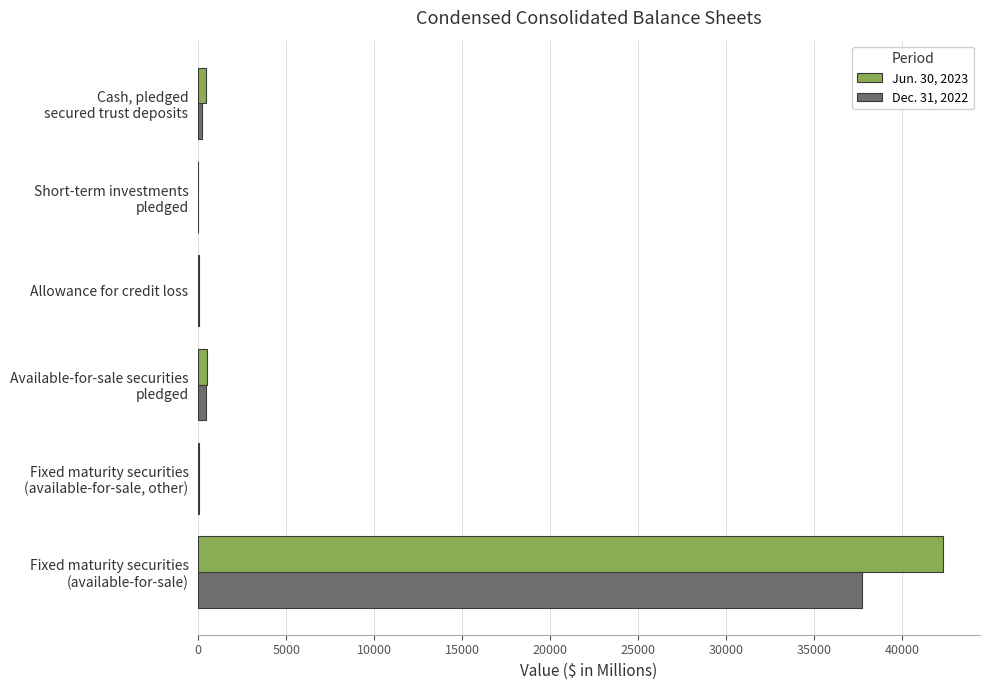

How many distinct data groups are displayed?

2